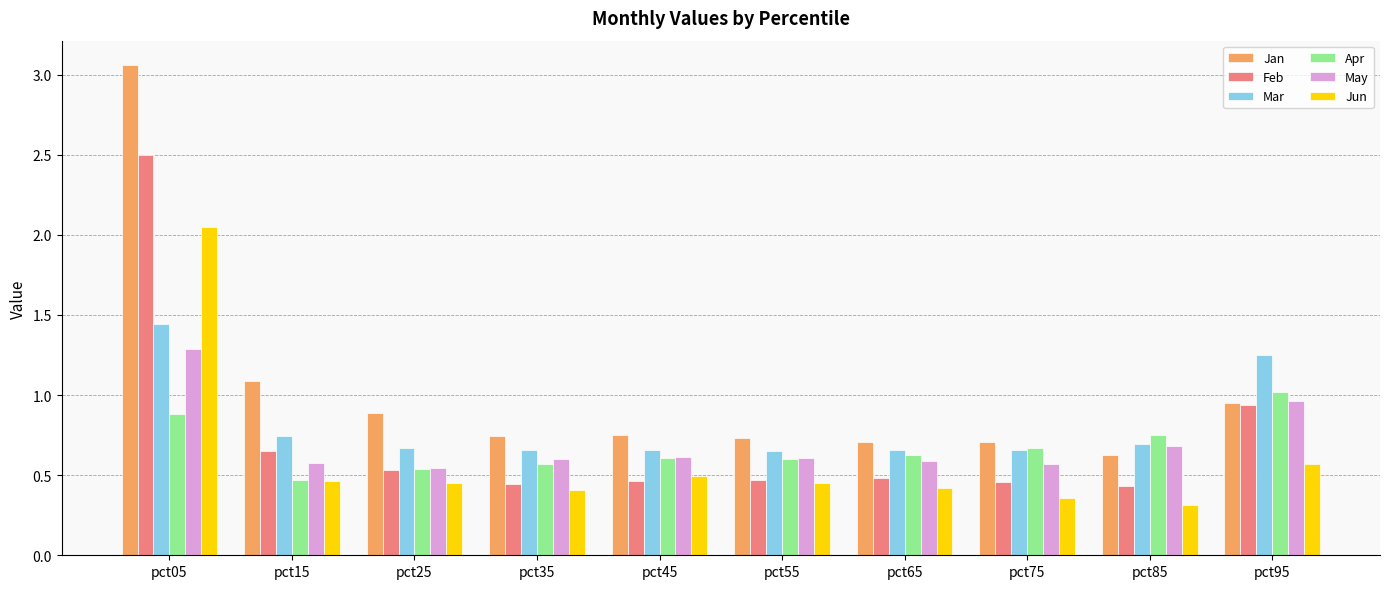

At which category is the sum across all series the highest?

pct05